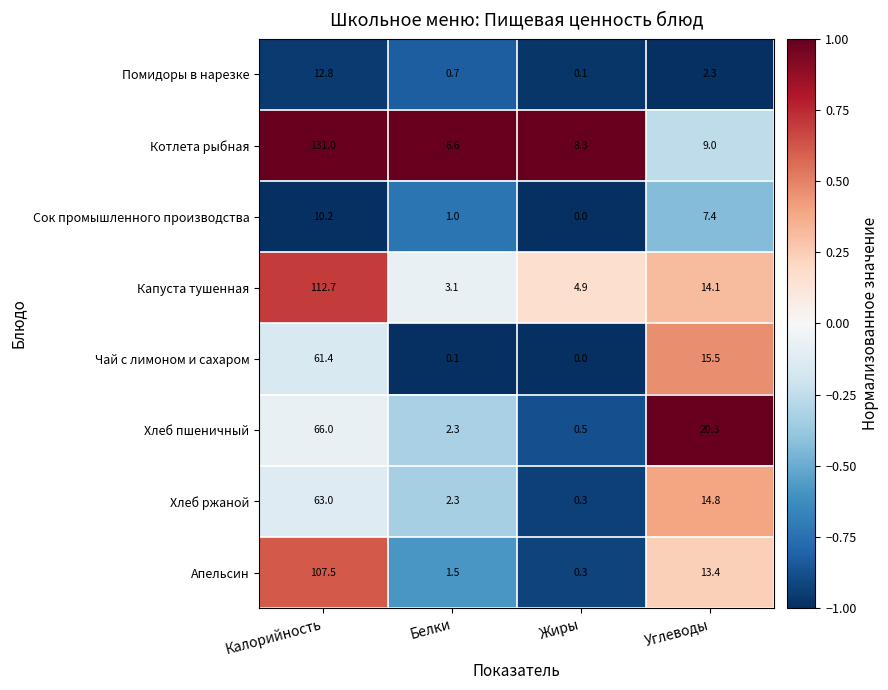

Where is Чай с лимоном и сахаром nearest to the value 30?

Углеводы